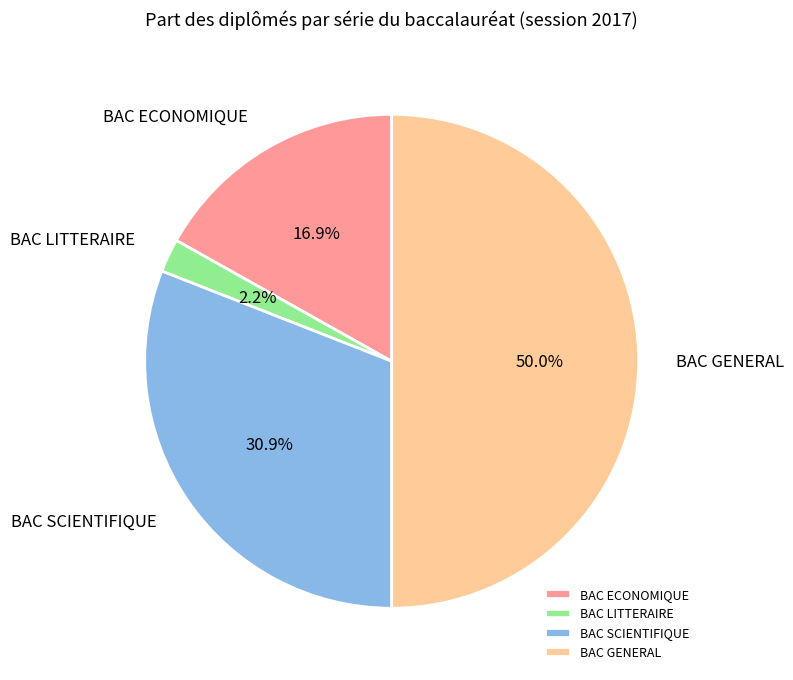

Rank the categories by value from highest to lowest.

BAC GENERAL, BAC SCIENTIFIQUE, BAC ECONOMIQUE, BAC LITTERAIRE